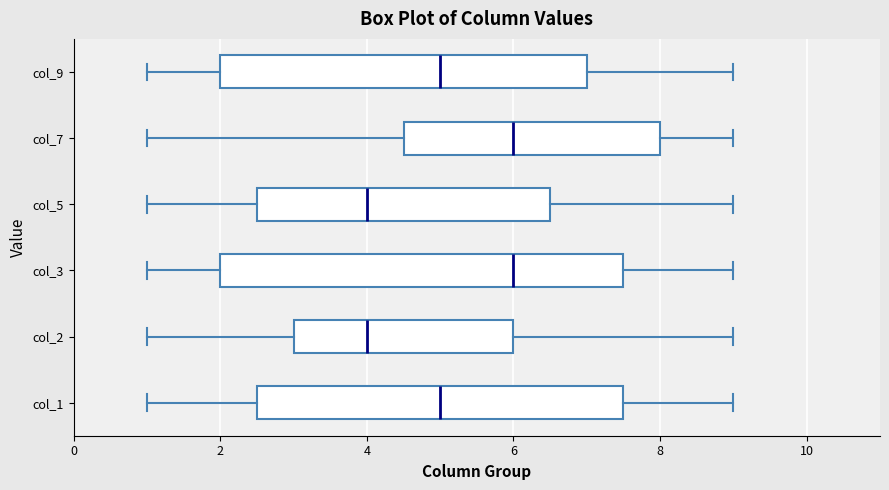

Reading bottom to top, read every box against the x-axis: the position of its median line, the range the box covers, and the ends of its whiskers. The values are not printed on the chart, so give them approximately, as read against the axis.

col_1: median 5.0, box 2.6 to 7.6, whiskers 1.0 to 9.0
col_2: median 4.0, box 3.0 to 6.0, whiskers 1.0 to 9.0
col_3: median 6.0, box 2.0 to 7.6, whiskers 1.0 to 9.0
col_5: median 4.0, box 2.6 to 6.6, whiskers 1.0 to 9.0
col_7: median 6.0, box 4.6 to 8.0, whiskers 1.0 to 9.0
col_9: median 5.0, box 2.0 to 7.0, whiskers 1.0 to 9.0